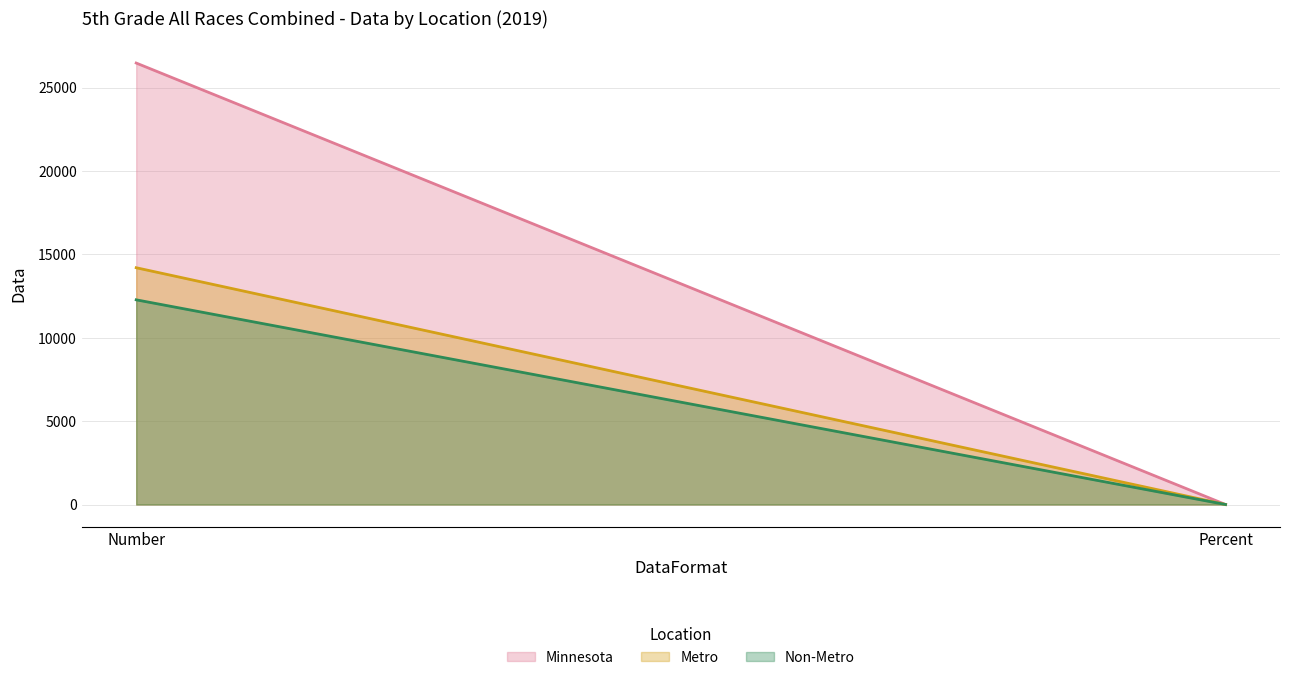

Rank the series by their maximum value, from highest to lowest.

Minnesota, Metro, Non-Metro